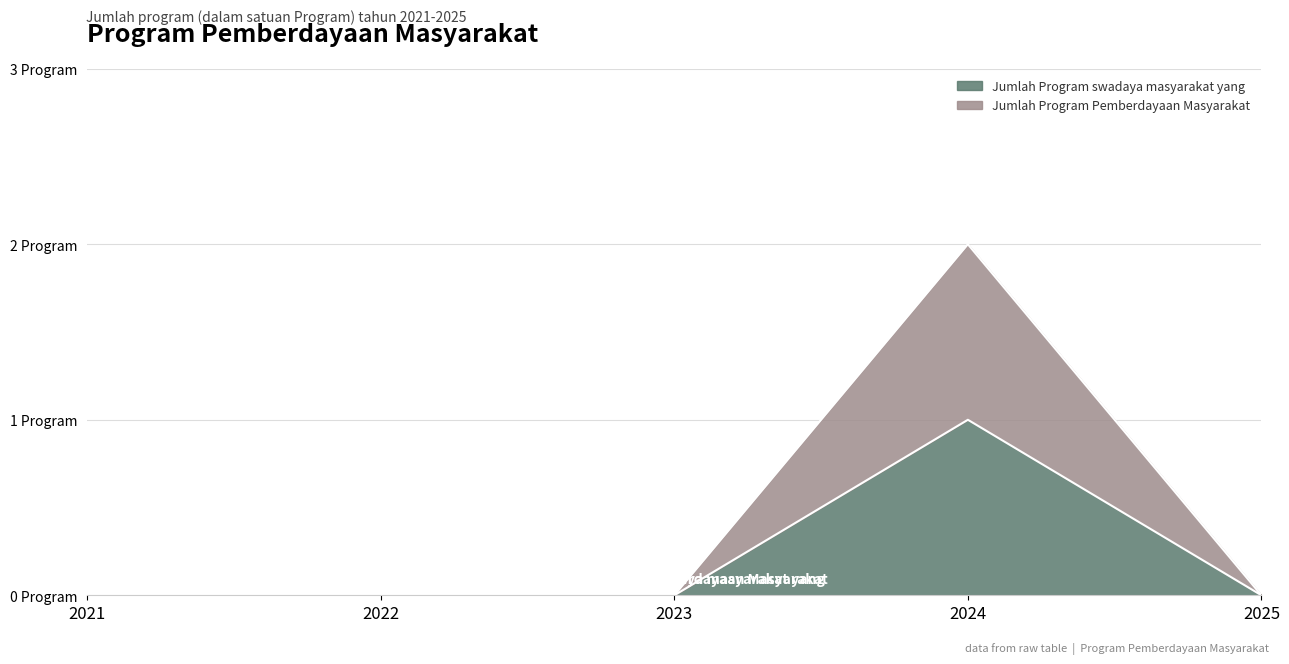

Where is Jumlah Program swadaya masyarakat yang nearest to the value 0?

2021